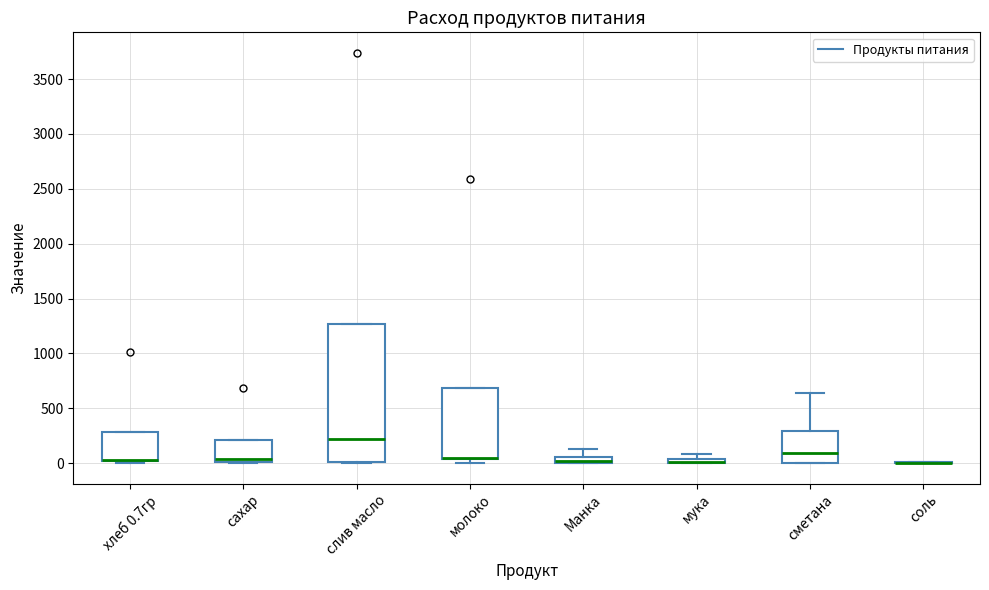

Which box is the tallest, from its lower edge to its upper edge?

слив масло